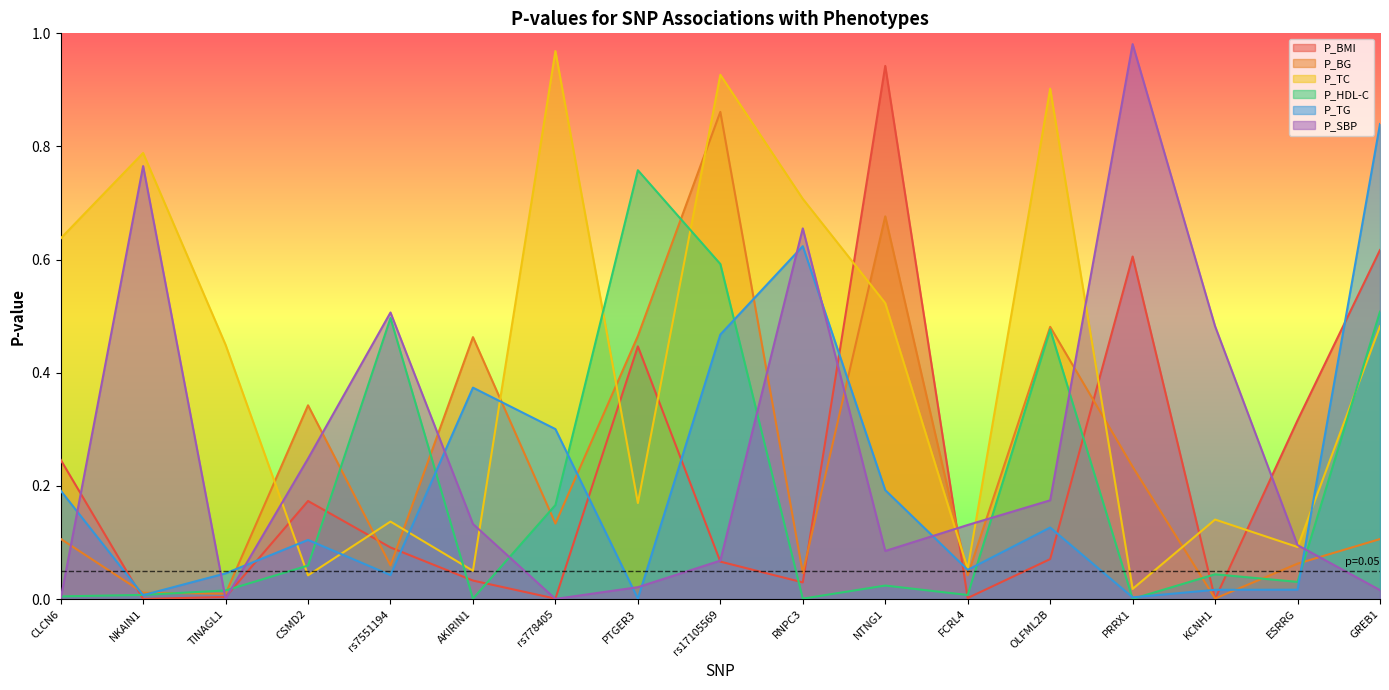

Count the number of categories in the chart.

17